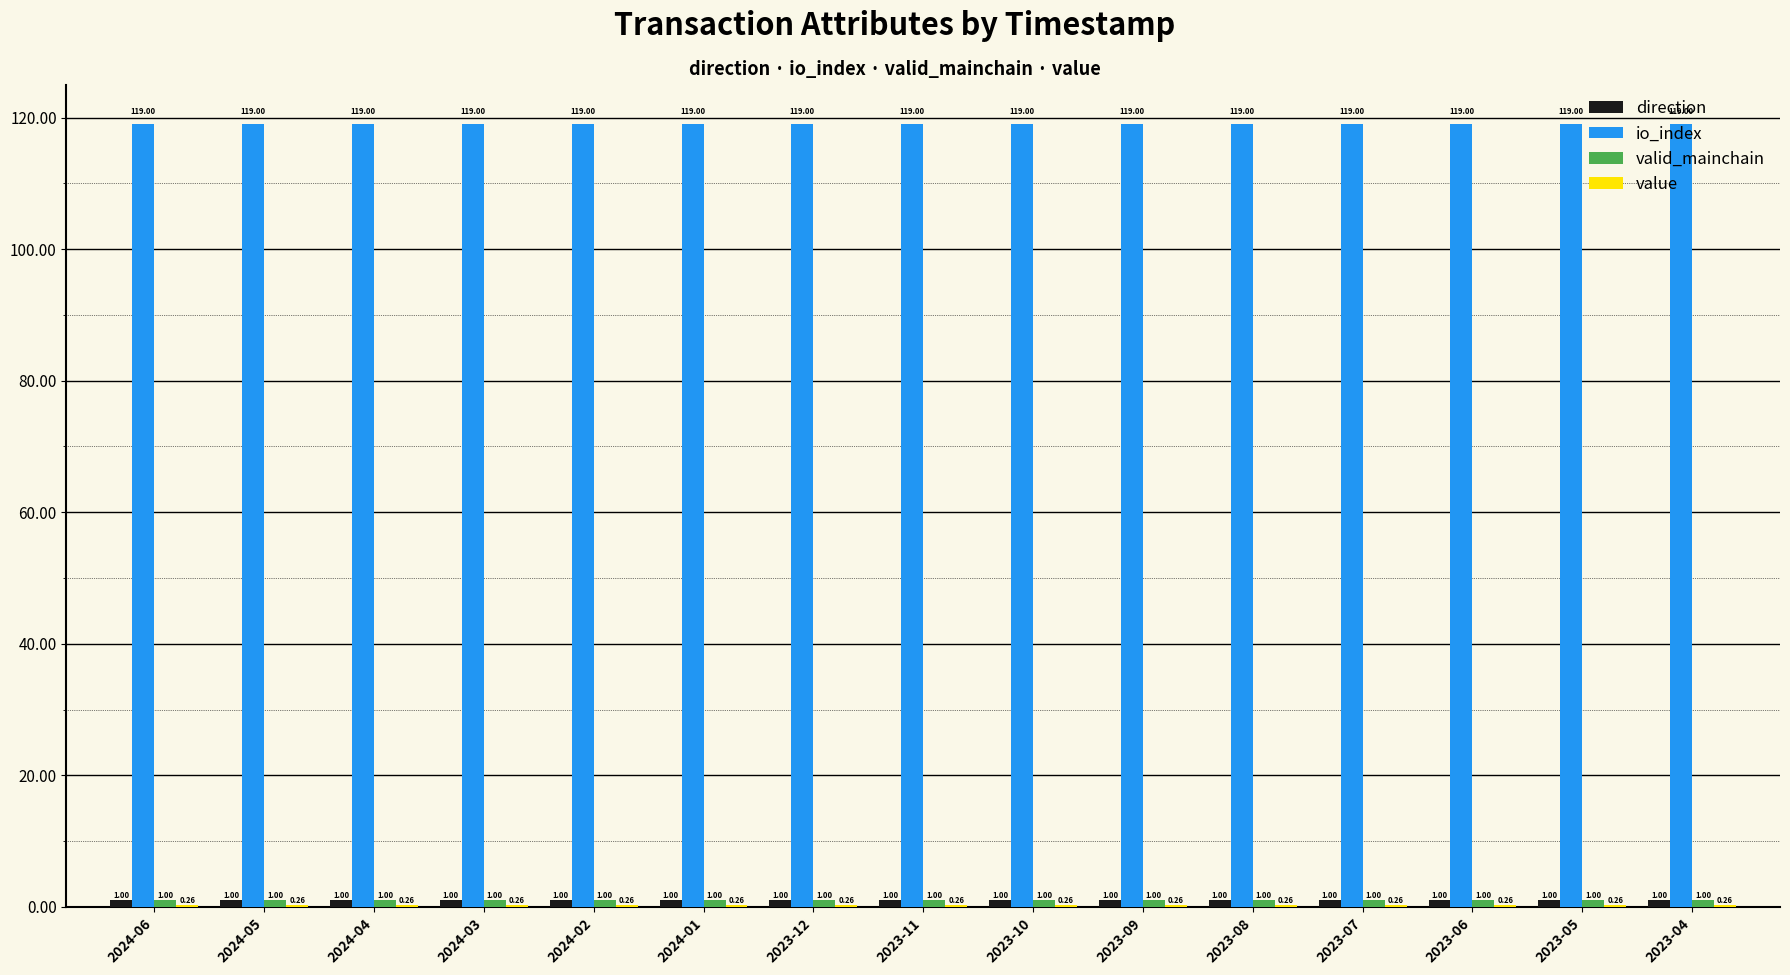

Which series has the largest total across all categories?

io_index